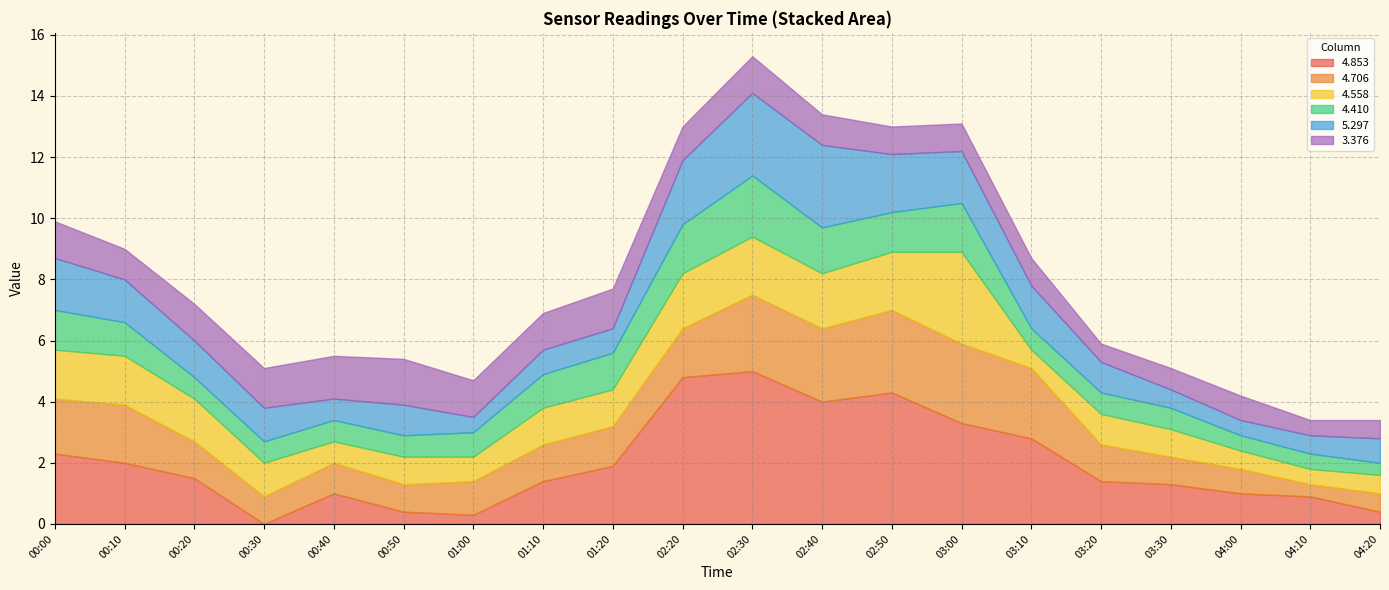

Count the number of categories in the chart.

33